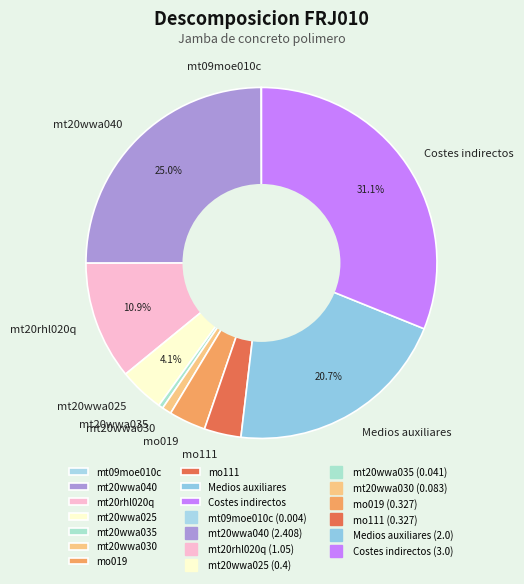

What percentage is NOT represented by mt20wwa040?

75.0%